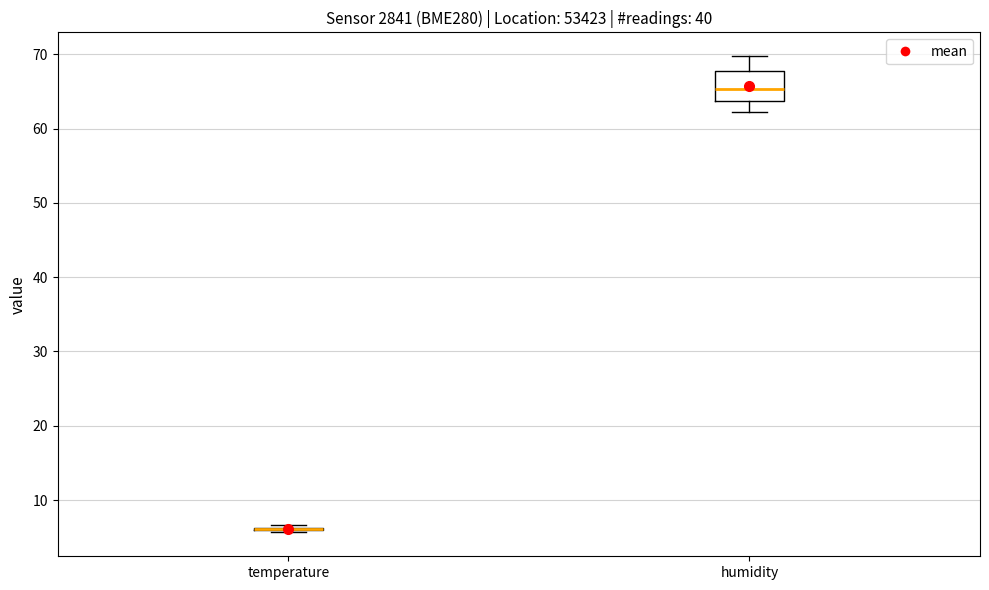

Reading left to right, transcribe this box plot: for each box, give where its median line is, the range the box spans, and where its two whiskers end, as read against the y-axis. The values are not printed on the chart, so give them approximately, as read against the axis.

temperature: box collapsed to a line at 6, whiskers 6 to 7
humidity: median 65, box 64 to 68, whiskers 62 to 70